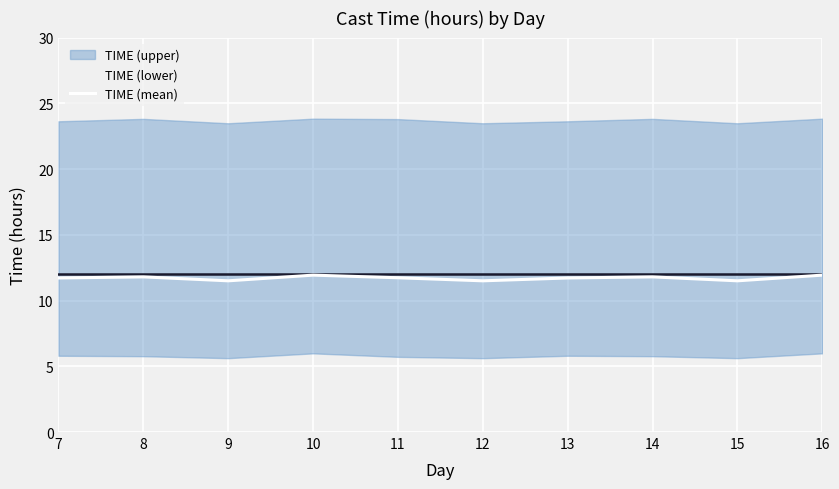

Where is the data nearest to the value 11?

9